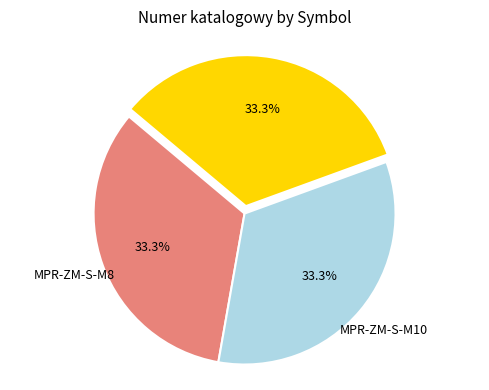

Is there a majority slice in this chart?

No